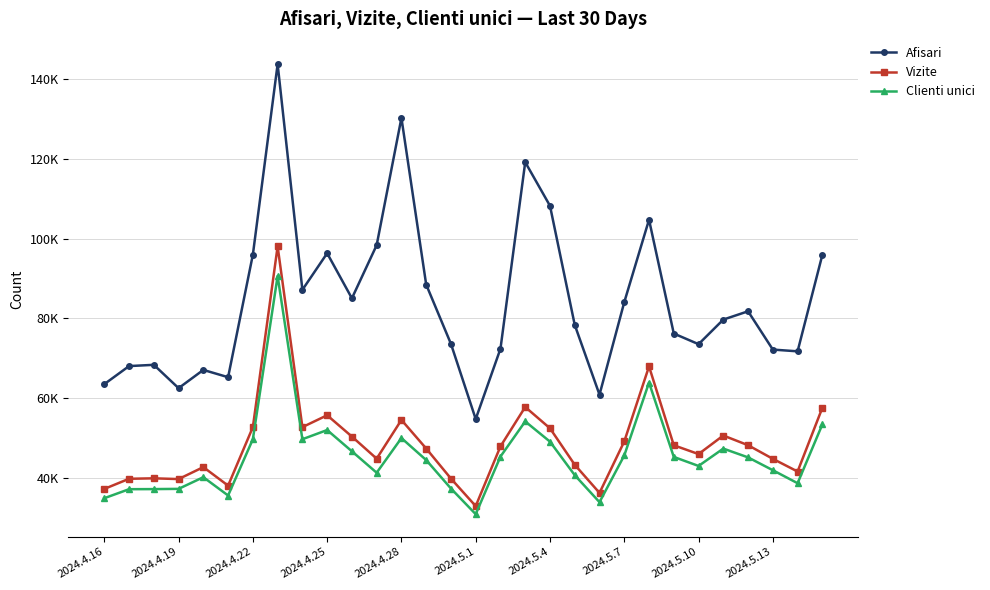

Does the chart have visible grid lines?

Yes